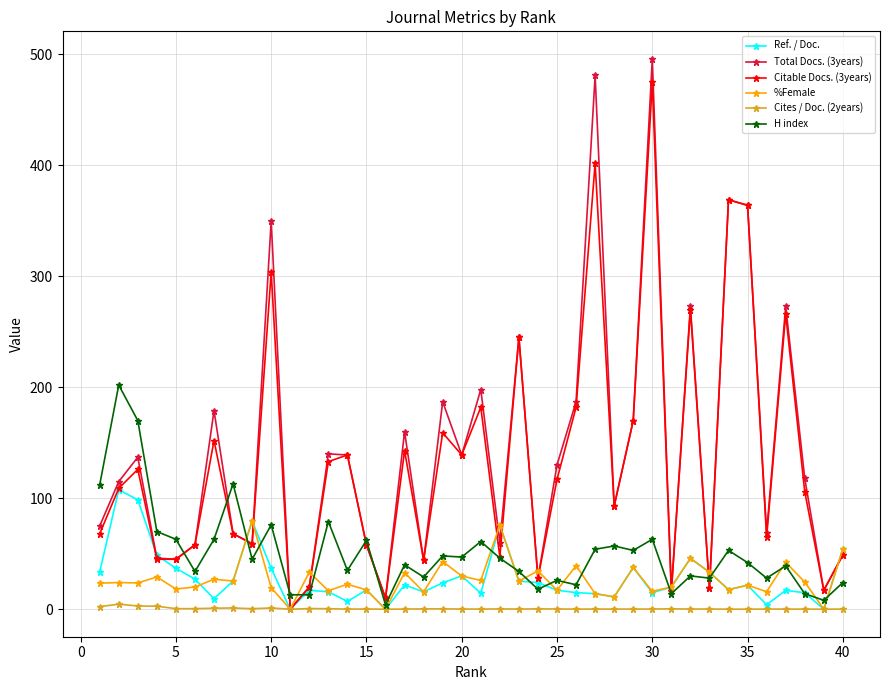

Which series has the largest range (max minus min)?

Total Docs. (3years)